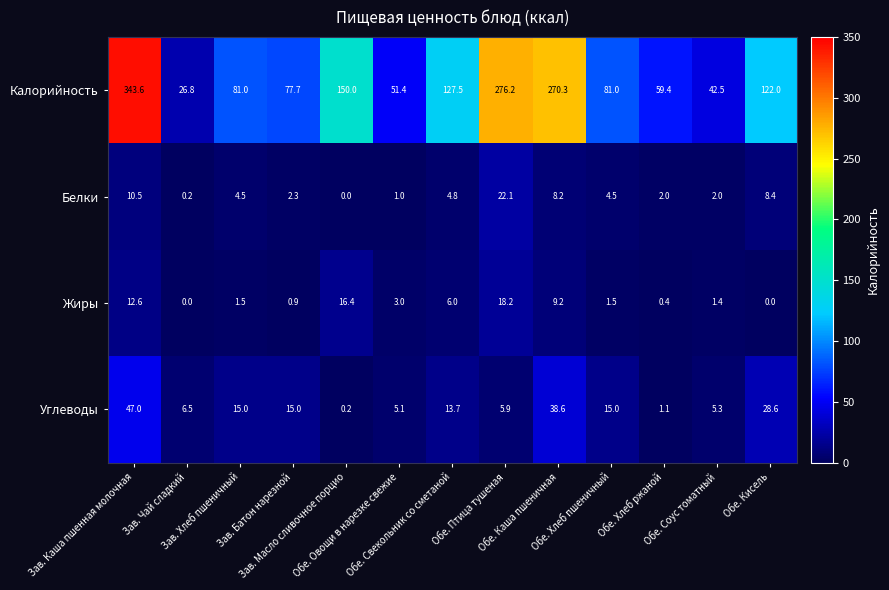

At how many categories does at least one series exceed 192?

3